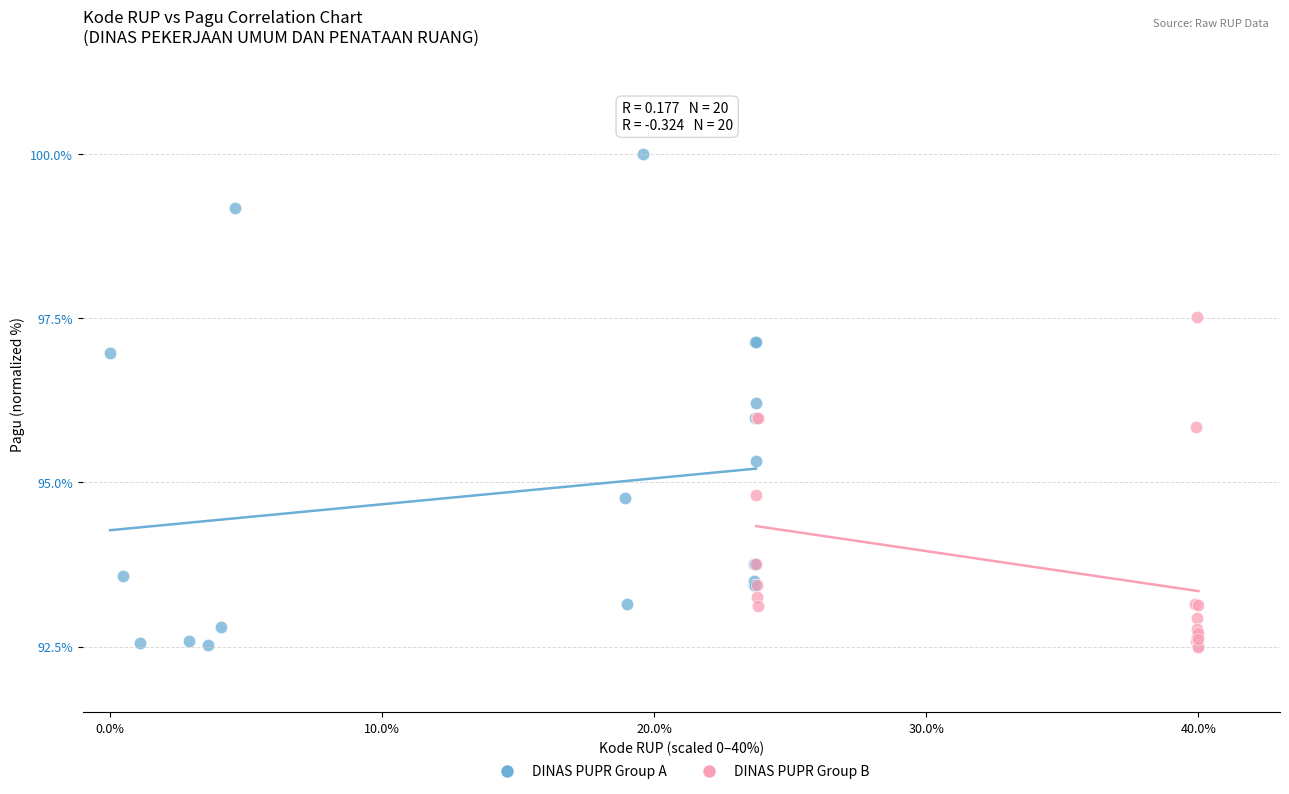

Which series has the widest spread of Y values?

DINAS PUPR Group A